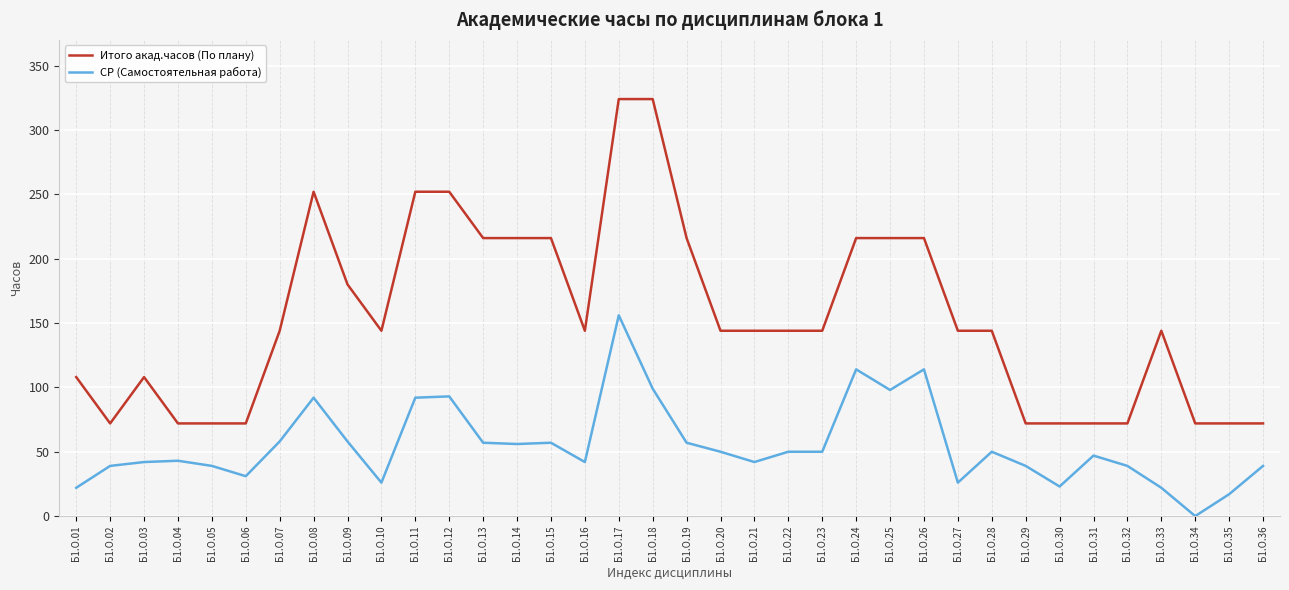

Which series has the largest range (max minus min)?

Итого акад.часов (По плану)